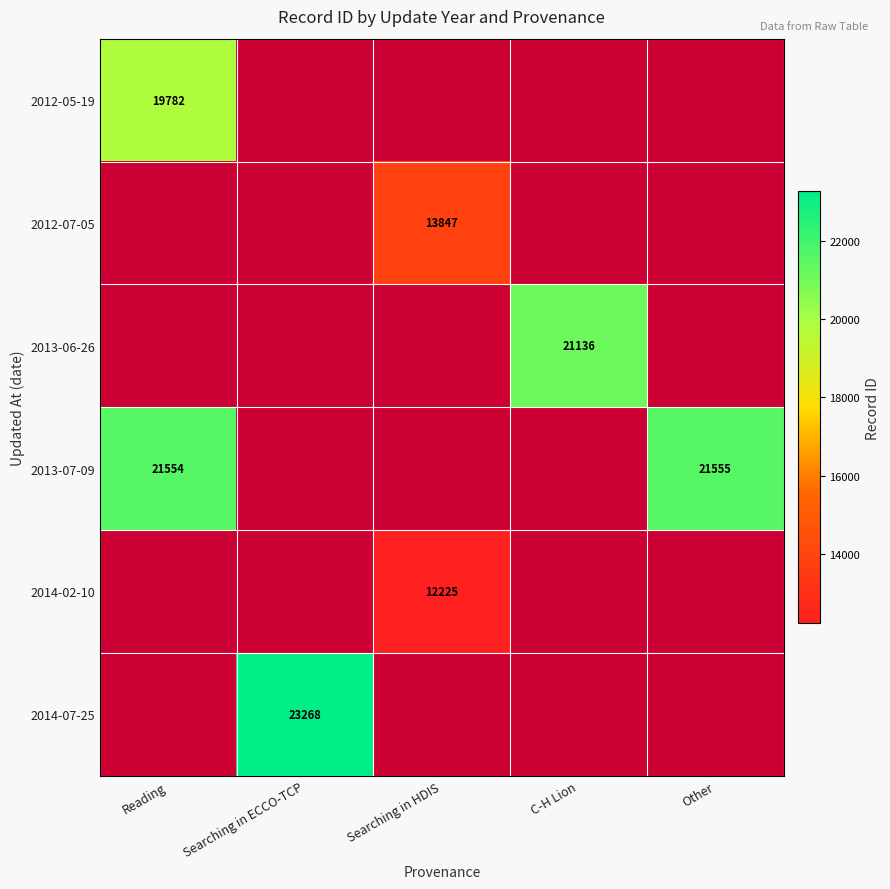

True or false: 2012-05-19 has a value of 19782 at Reading.

True